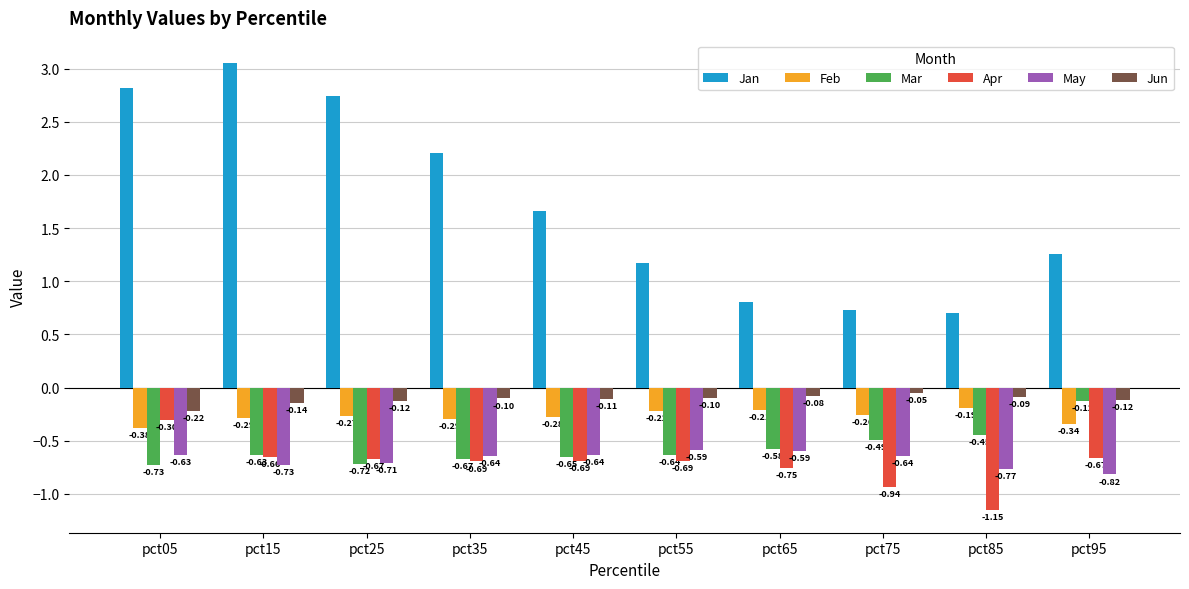

What is the spread (max minus min) of values at pct85?

1.9